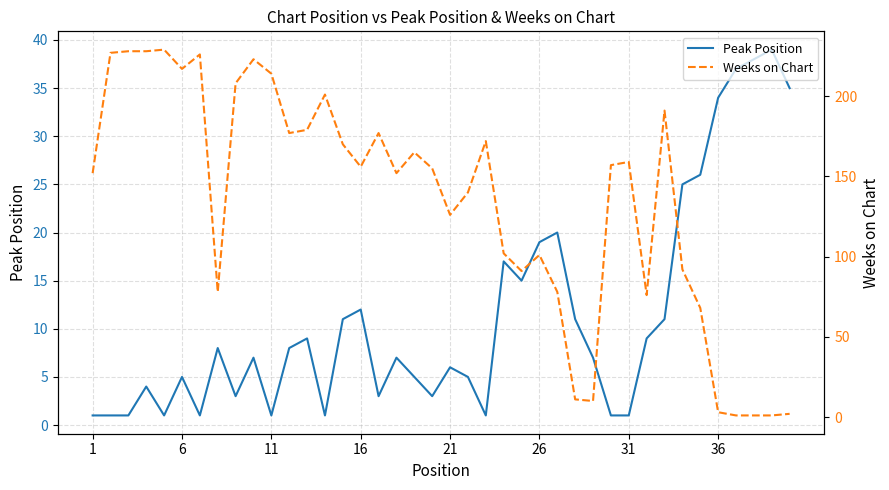

Is it true that Peak Position equals 1 at 31?

True